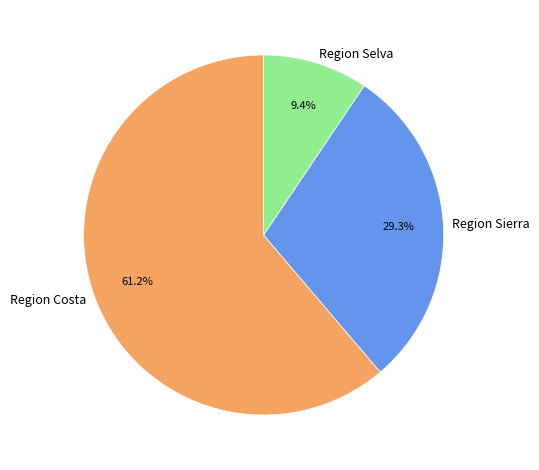

How many segments does this pie chart have?

3